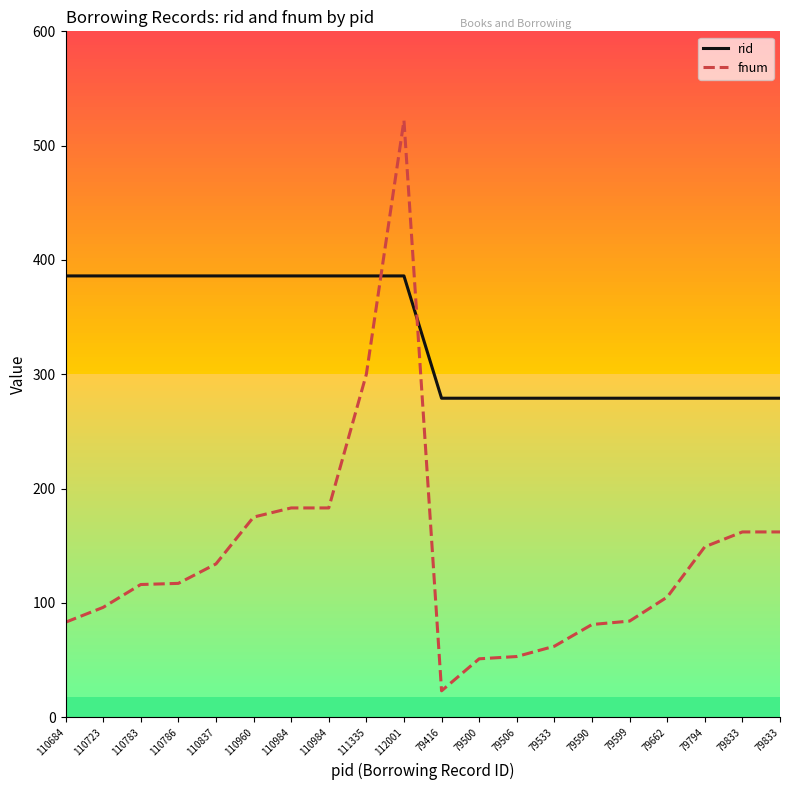

At which label does fnum reach its peak?

112001